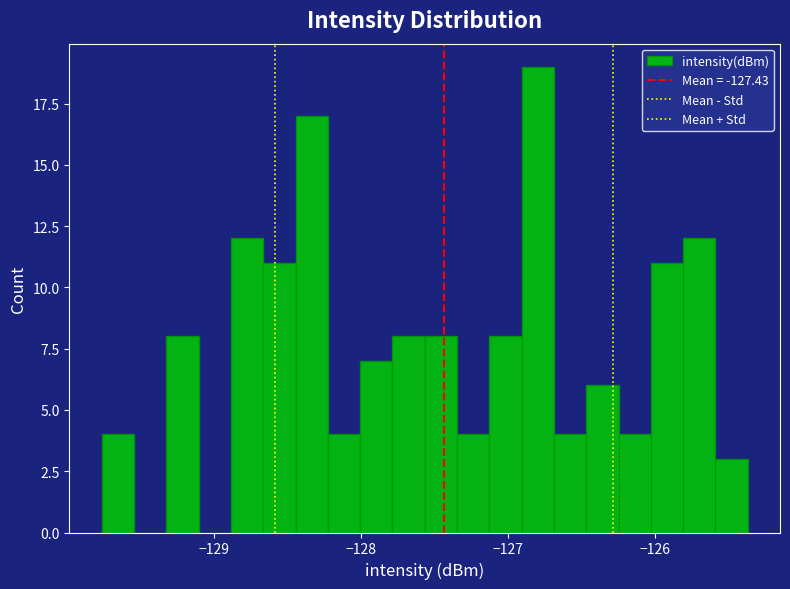

Read against the x-axis, roughly where is the centre of the tallest bar?

-126.8